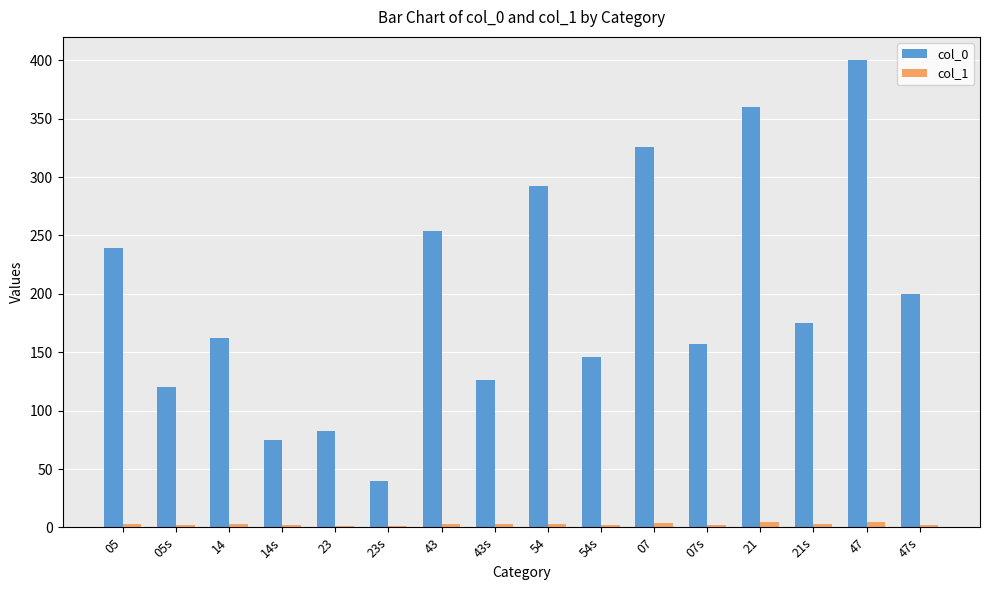

Does the chart contain stacked bars?

No